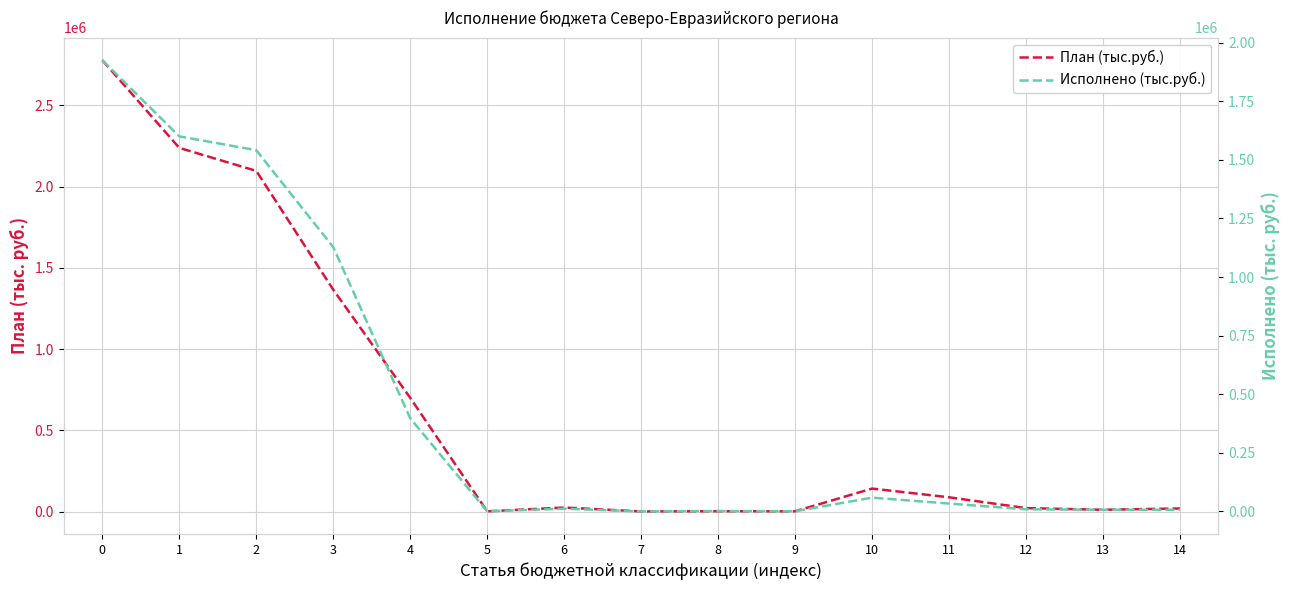

True or false: Исполнено (тыс.руб.) has a value of 1771140.8 at 3.

False